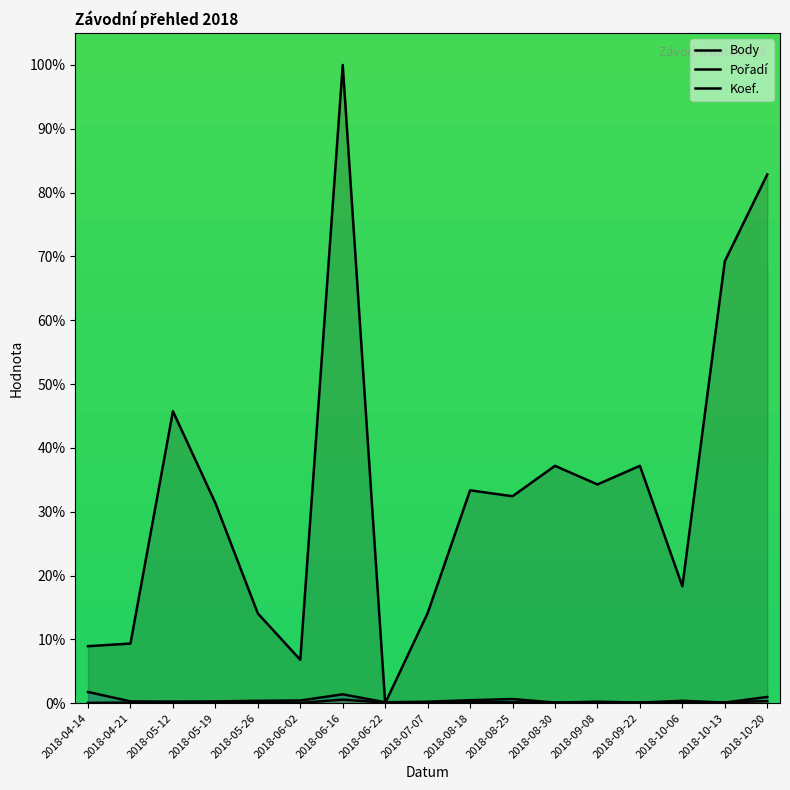

How many lines are shown in the chart?

3